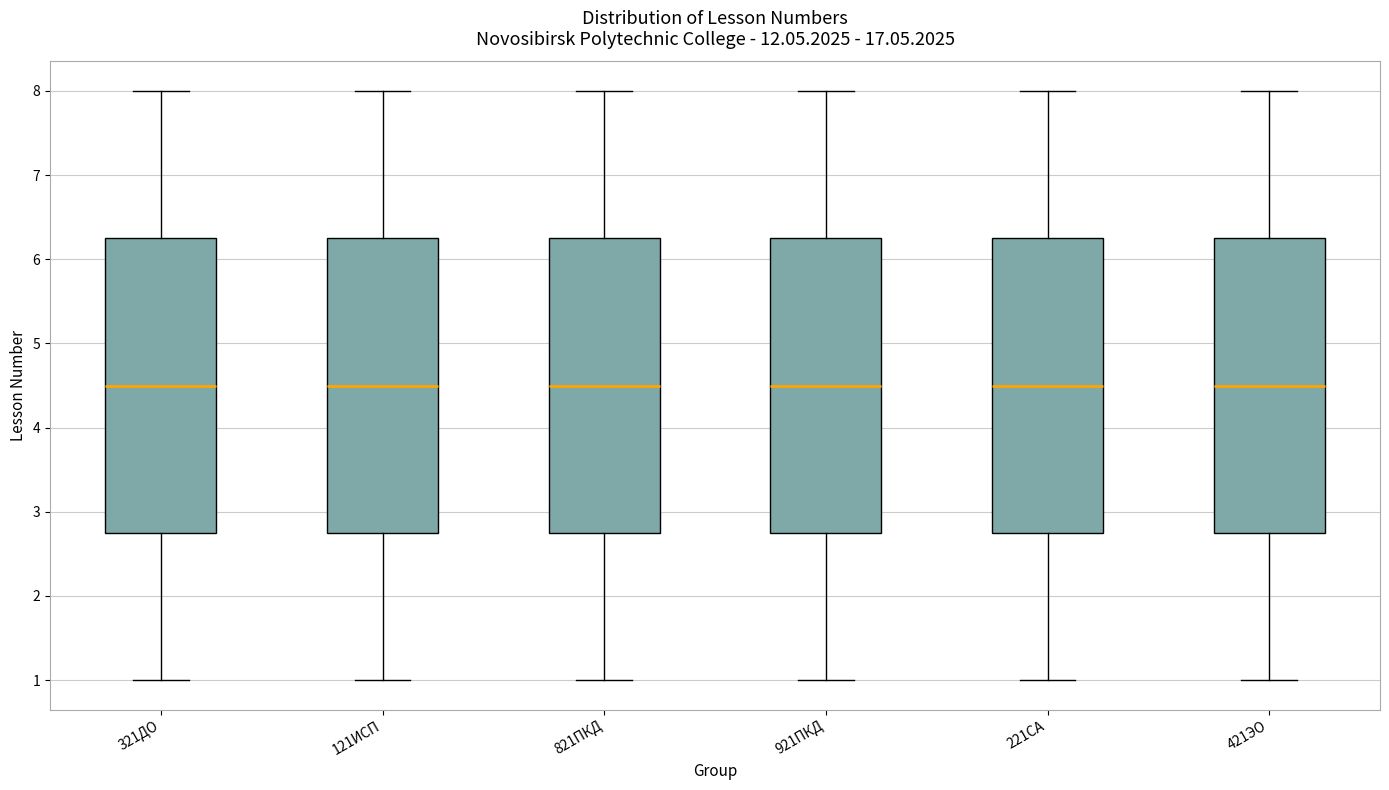

Where is the upper edge of the box for 421ЭО on the y-axis? The values are not printed on the chart, so give them approximately, as read against the axis.

6.3